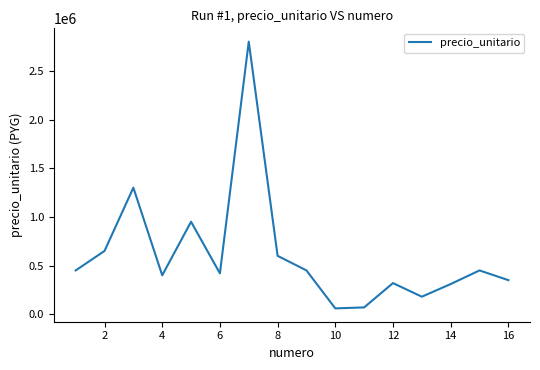

What is the difference between the maximum and minimum values?

2740000